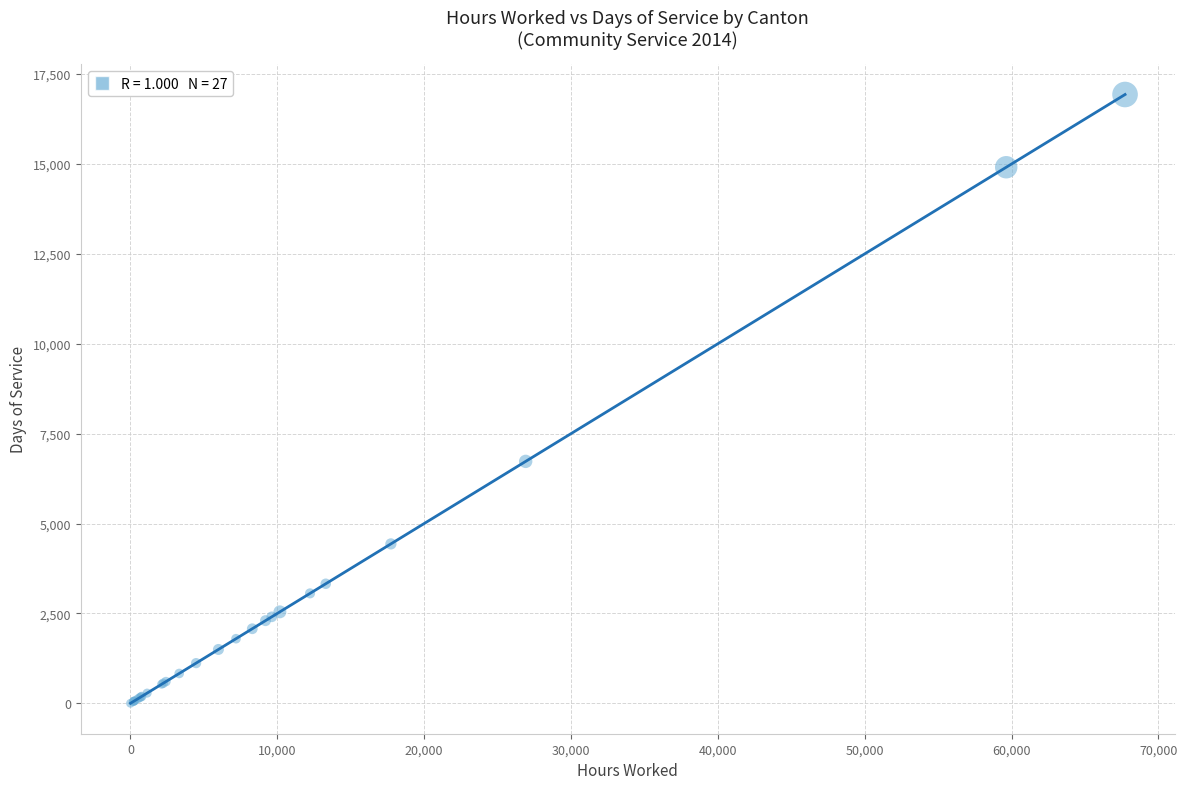

What Y value in the scatter plot is closest to 8467?

6729